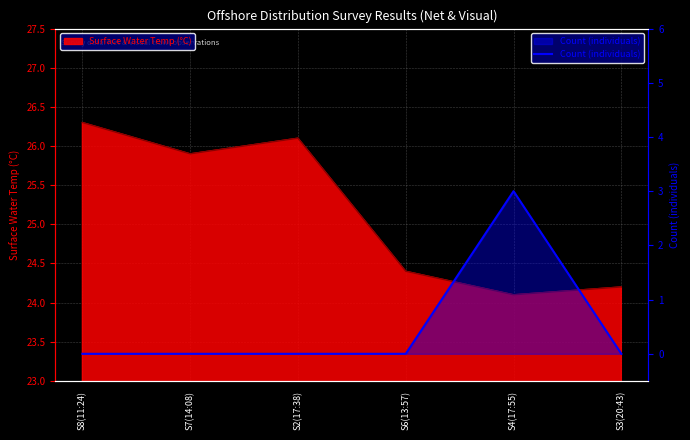

How many values exceed 0?

1